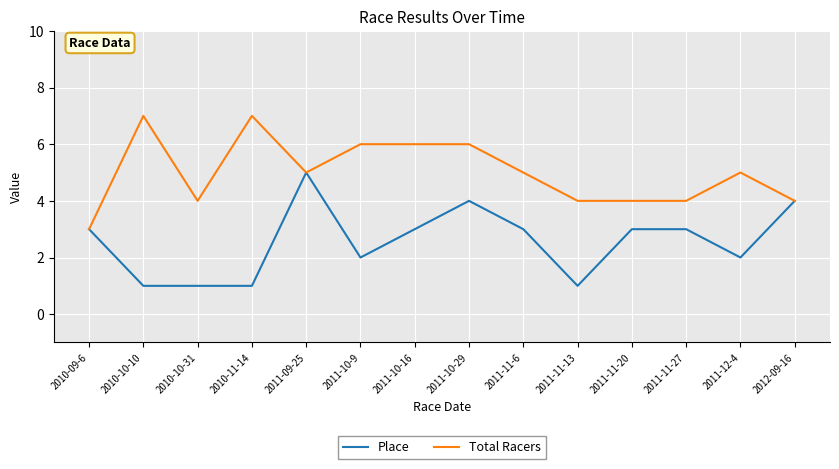

Reading left to right, what are all the values shown in this chart?

Place: 2010-09-6=3	2010-10-10=1	2010-10-31=1	2010-11-14=1	2011-09-25=5	2011-10-9=2	2011-10-16=3	2011-10-29=4	2011-11-6=3	2011-11-13=1	2011-11-20=3	2011-11-27=3	2011-12-4=2	2012-09-16=4
Total Racers: 2010-09-6=3	2010-10-10=7	2010-10-31=4	2010-11-14=7	2011-09-25=5	2011-10-9=6	2011-10-16=6	2011-10-29=6	2011-11-6=5	2011-11-13=4	2011-11-20=4	2011-11-27=4	2011-12-4=5	2012-09-16=4